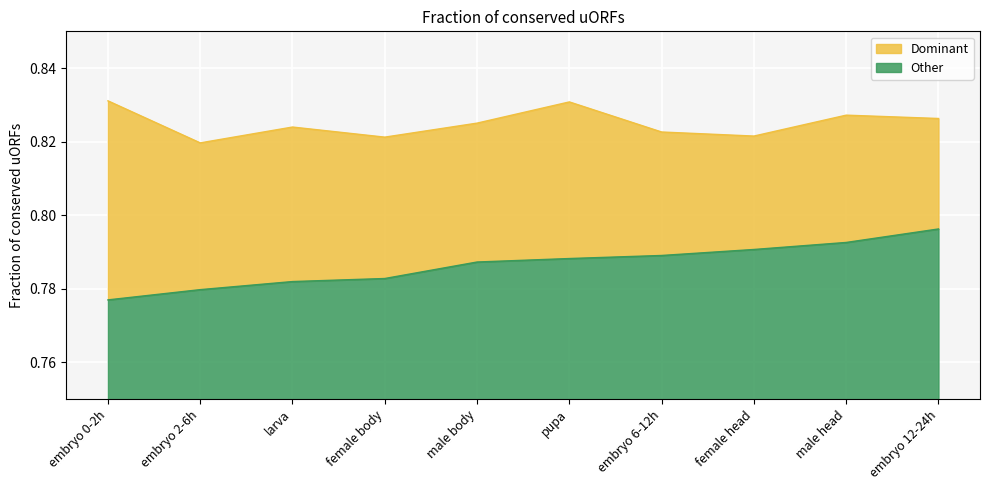

Which series has the largest total across all categories?

Dominant